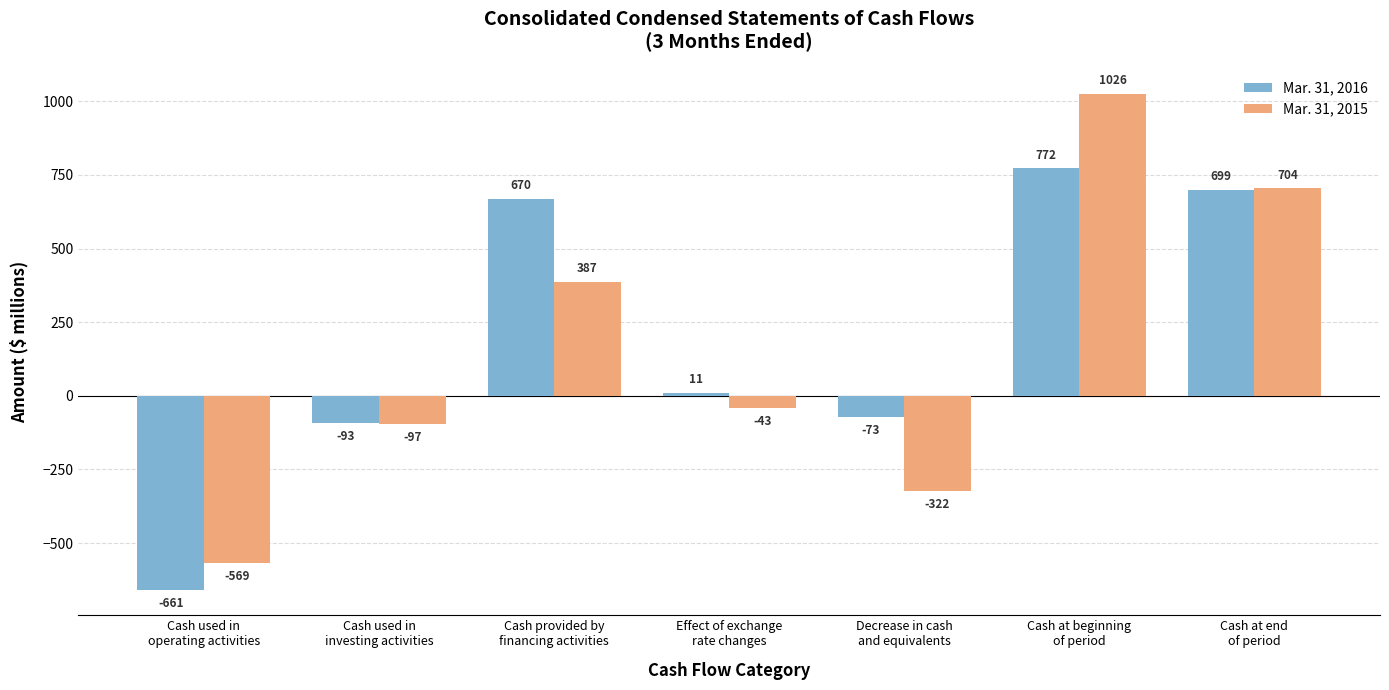

How many bars are there in each group?

2